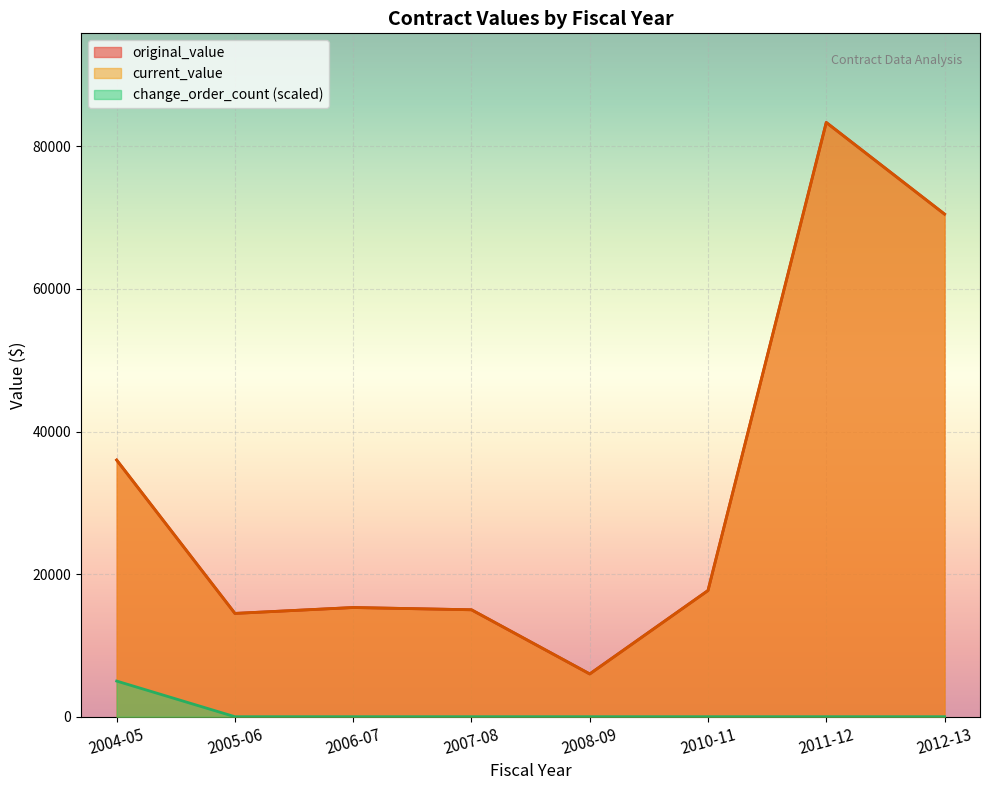

Does the chart display data point markers on the line(s)?

No